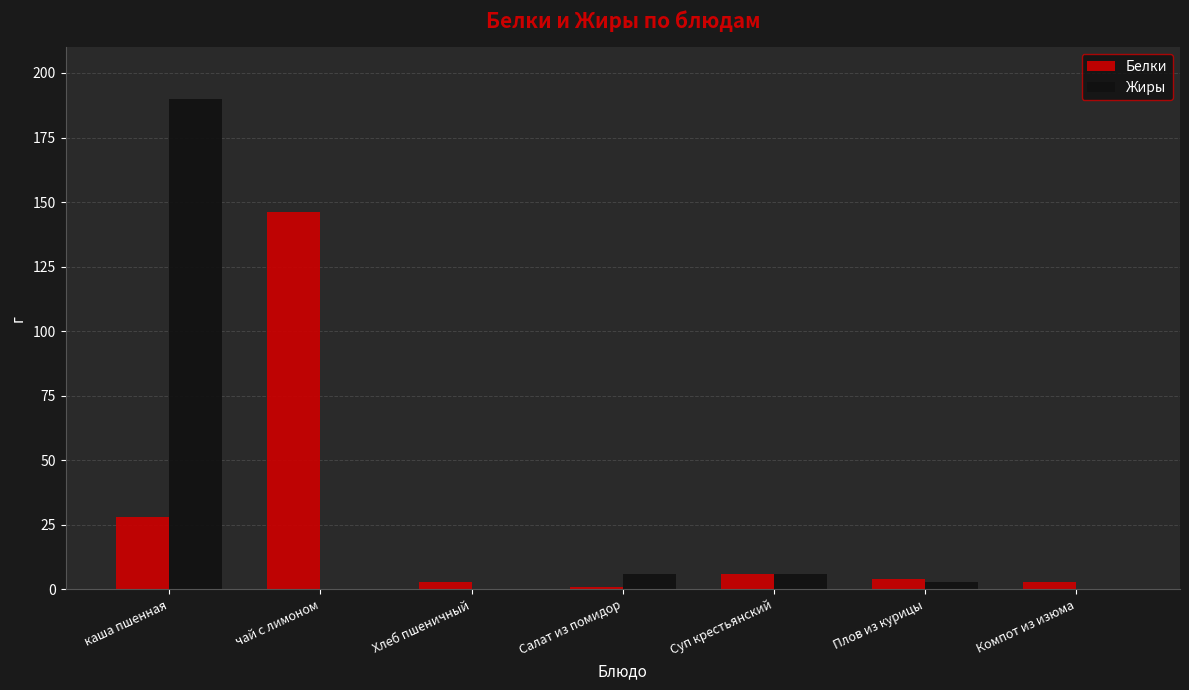

Reading left to right, transcribe all the data shown in this chart.

Белки: 28	146	3	1	6	4	3
Жиры: 190	0	0	6	6	3	0